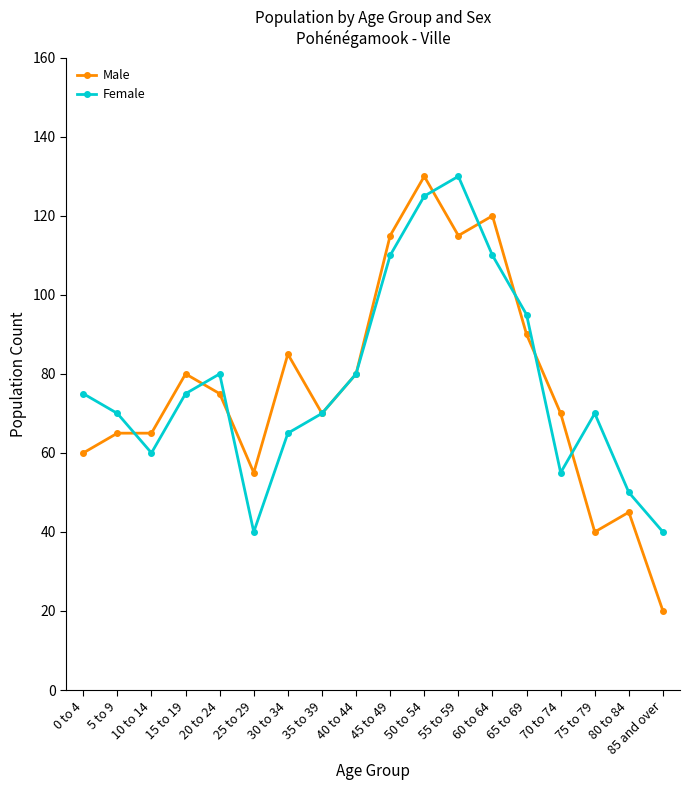

Which series ends up on top after the final intersection of Female and Male?

Female